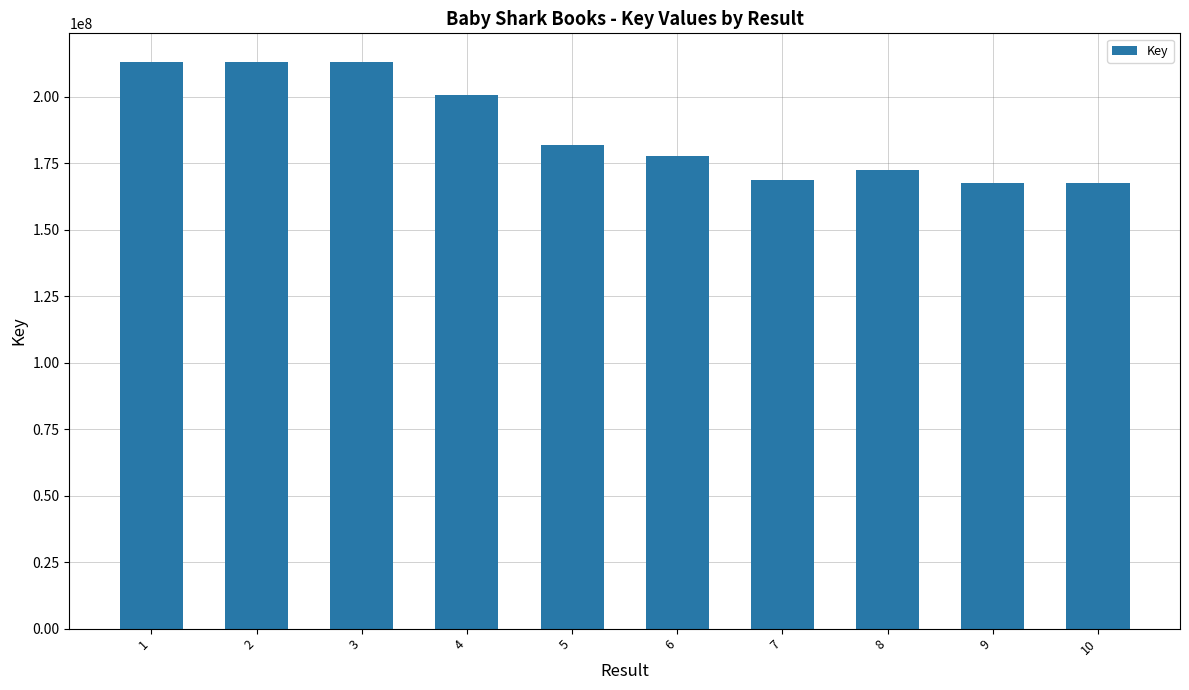

What is the change in value from 5 to 9?

-14294145